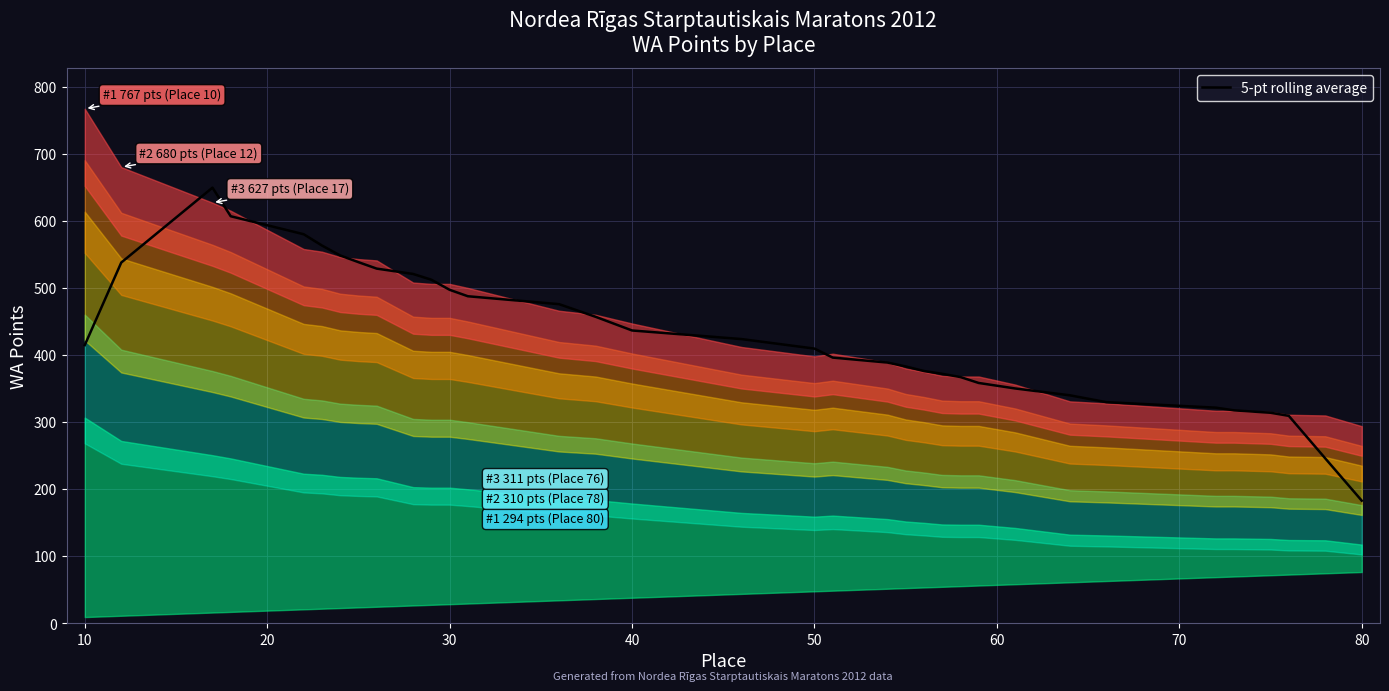

What is the minimum value for 5-pt rolling average?

183.0